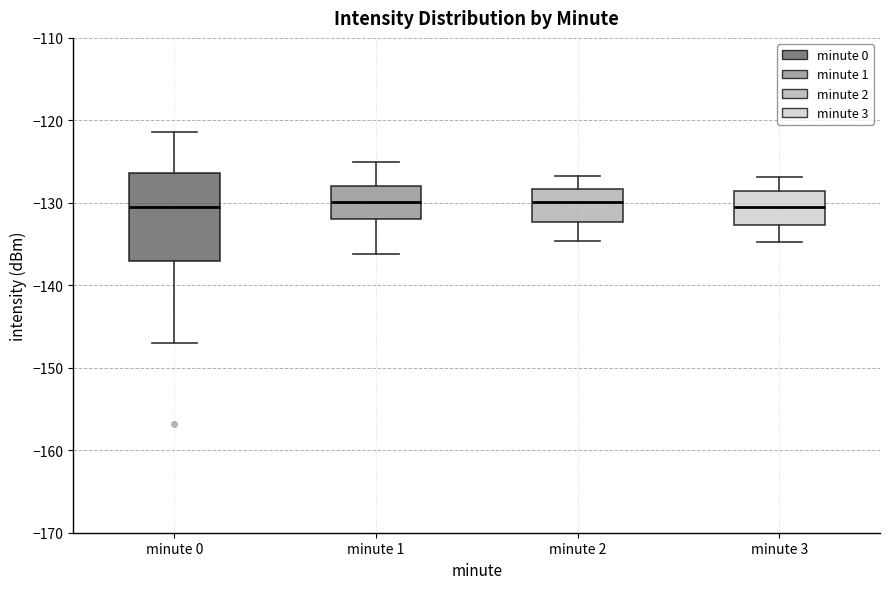

Reading left to right, transcribe this box plot: for each box, give where its median line is, the range the box spans, and where its two whiskers end, as read against the y-axis. The values are not printed on the chart, so give them approximately, as read against the axis.

minute 0: median -130, box -137 to -126, whiskers -147 to -121
minute 1: median -130, box -132 to -128, whiskers -136 to -125
minute 2: median -130, box -132 to -128, whiskers -135 to -127
minute 3: median -131, box -133 to -129, whiskers -135 to -127